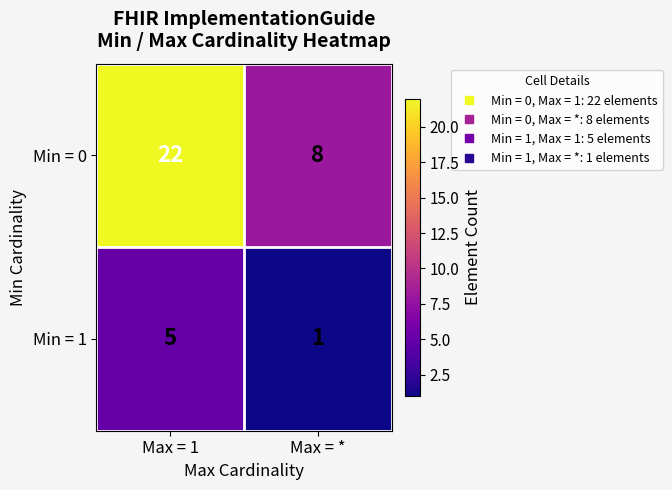

Reading left to right, what are all the values shown in this chart?

Min = 0: 22	8
Min = 1: 5	1